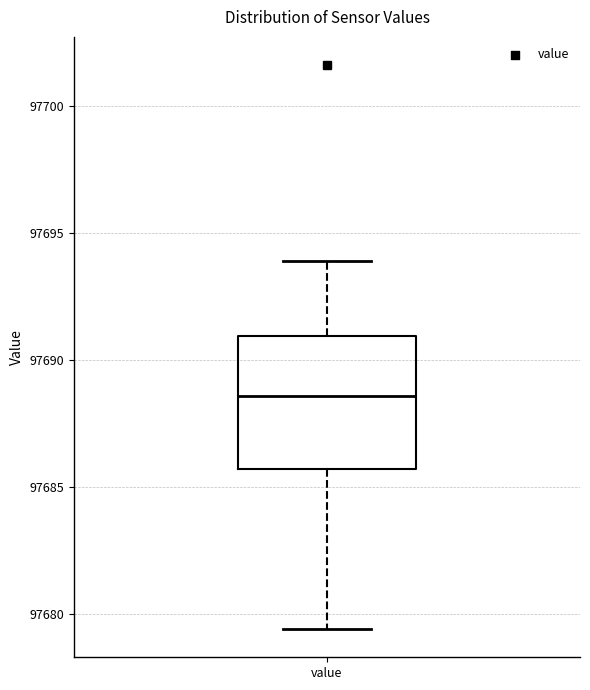

Where does the upper whisker of the box for value end on the y-axis? The values are not printed on the chart, so give them approximately, as read against the axis.

97694.0